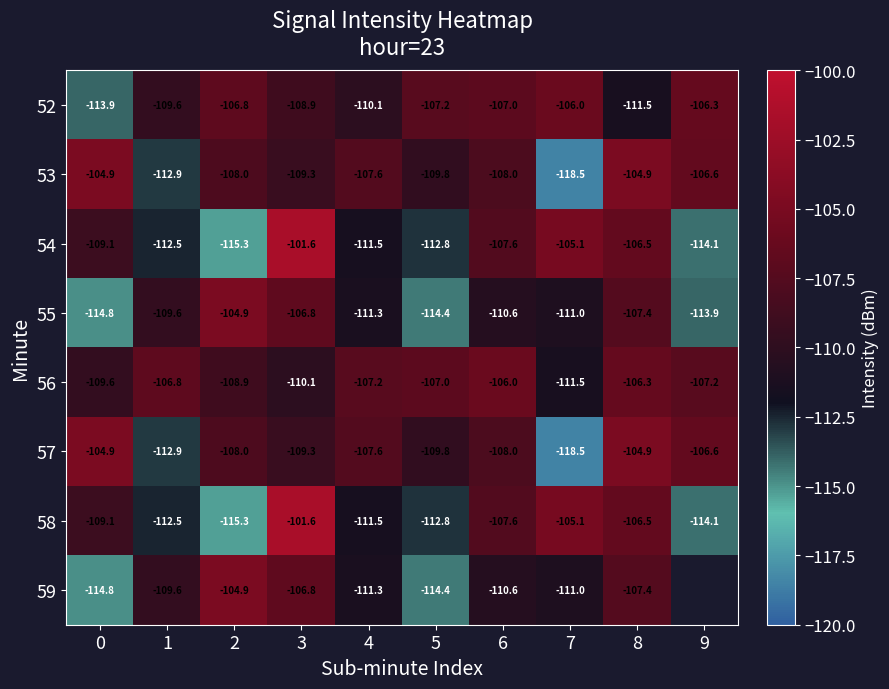

How many values in the 58 series are below -109?

6